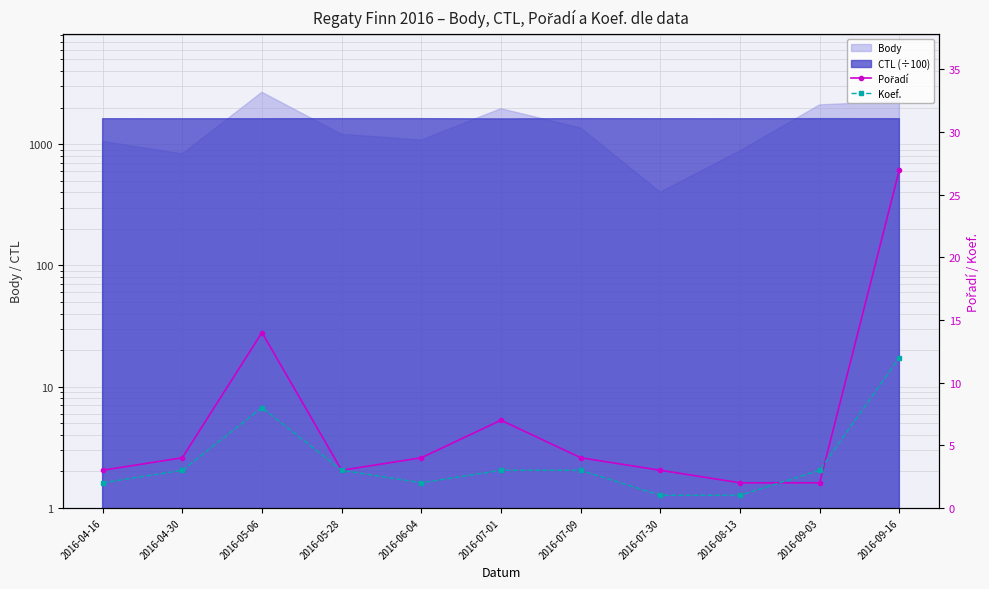

Rank the categories by Pořadí value from highest to lowest.

2016-09-16, 2016-05-06, 2016-07-01, 2016-04-30, 2016-06-04, 2016-07-09, 2016-04-16, 2016-05-28, 2016-07-30, 2016-08-13, 2016-09-03